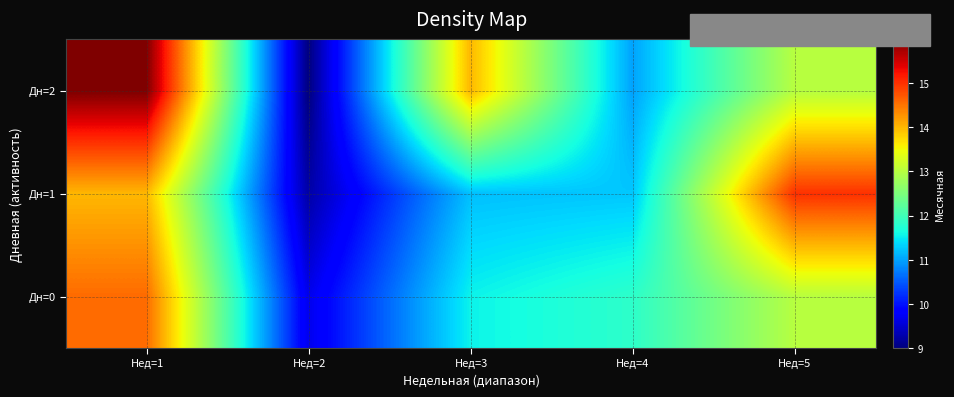

Reading right to left, list all the values displayed in this chart.

Дн=0: Нед=5=13.0	Нед=4=11.8	Нед=3=11.6	Нед=2=9.7	Нед=1=14.6
Дн=1: Нед=5=15.0	Нед=4=11.2	Нед=3=11.2	Нед=2=9.2	Нед=1=14.0
Дн=2: Нед=5=13.0	Нед=4=11.0	Нед=3=14.0	Нед=2=9.0	Нед=1=16.0